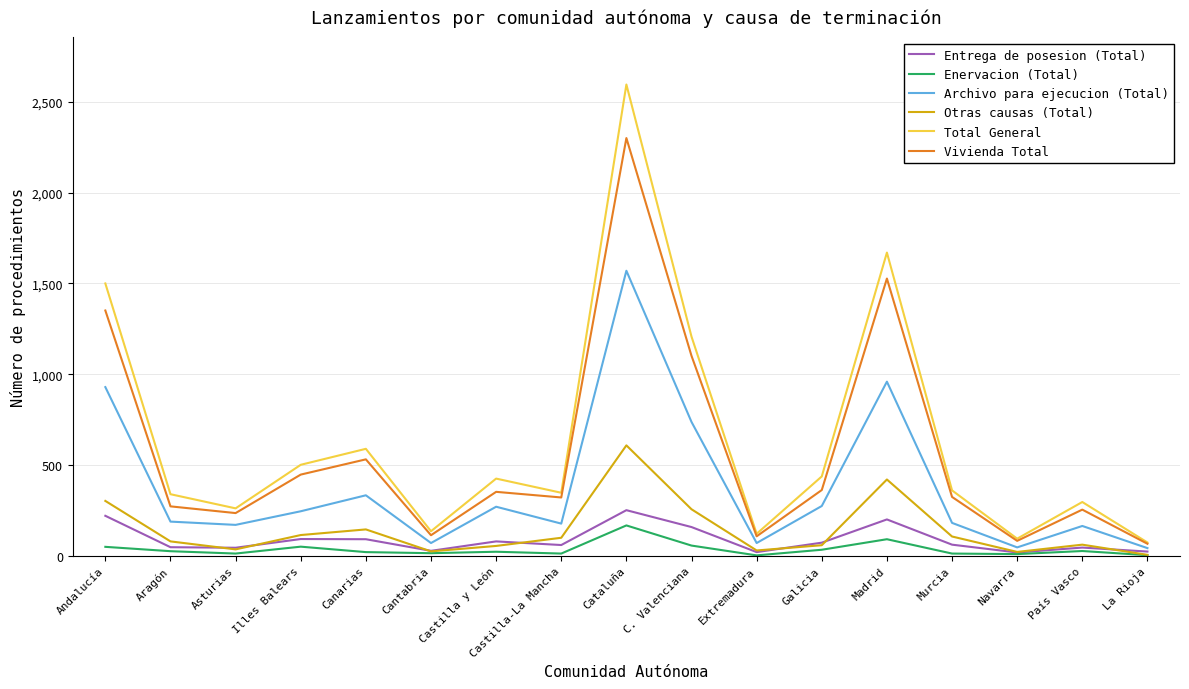

At which category is the sum across all series the highest?

Cataluña